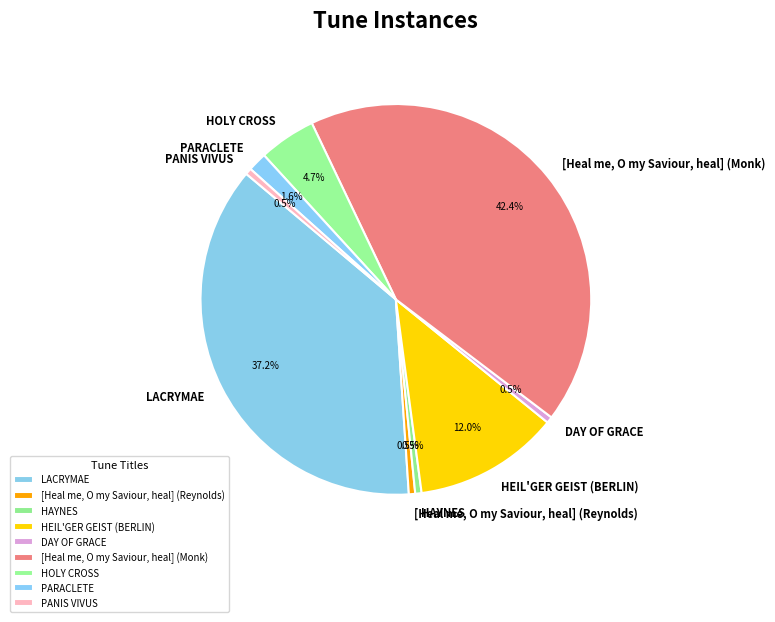

Does HAYNES account for over 50% of the chart?

No